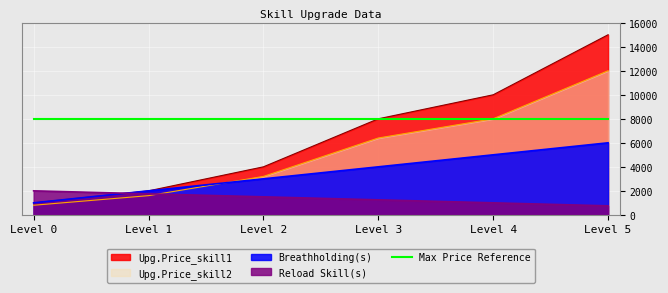

How many times do Reload Skill(s) and Upg.Price_skill1 cross each other?

1